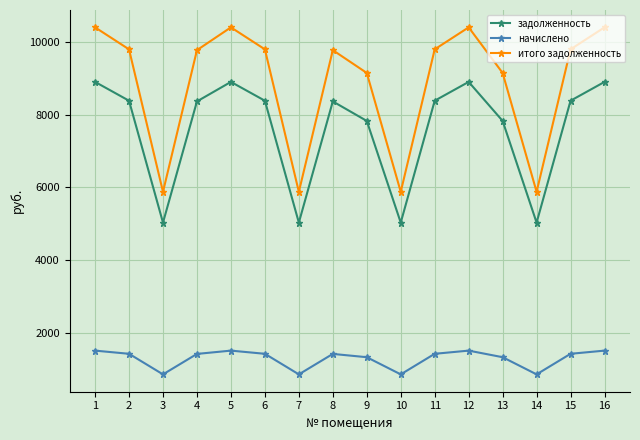

What is the minimum value for начислено?

848.9